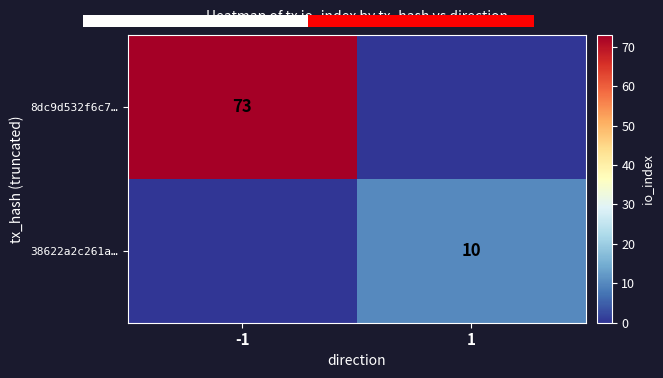

Is the value of 8dc9d532f6c7… at -1 greater than the value of 38622a2c261a… at 1?

Yes